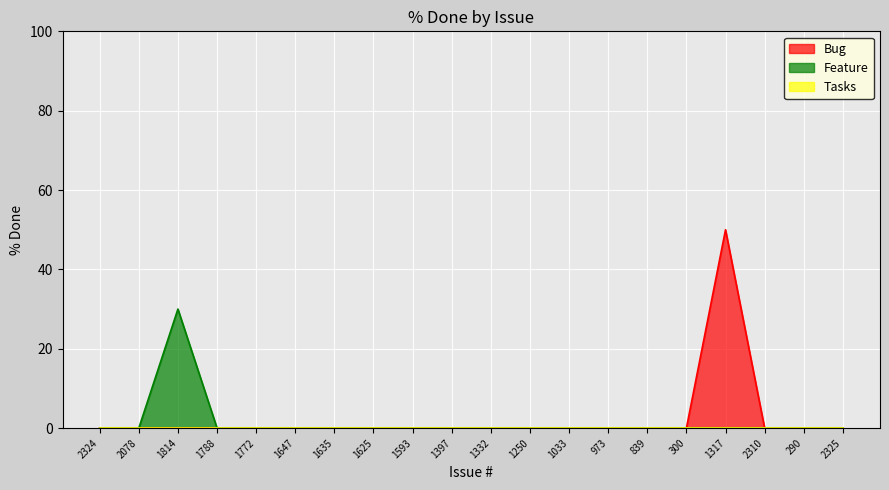

Between 2324 and 2325, which is larger?

2324